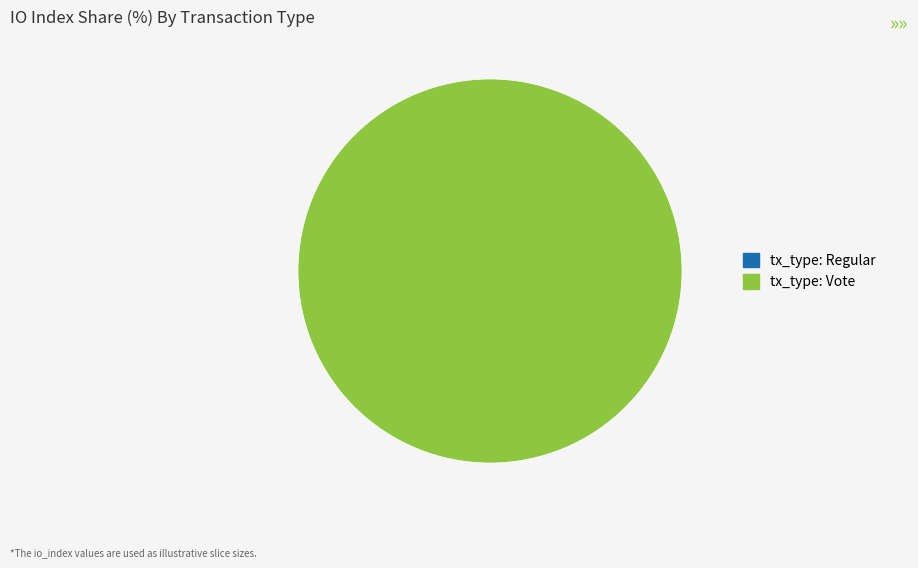

Count the number of slices in the pie.

2